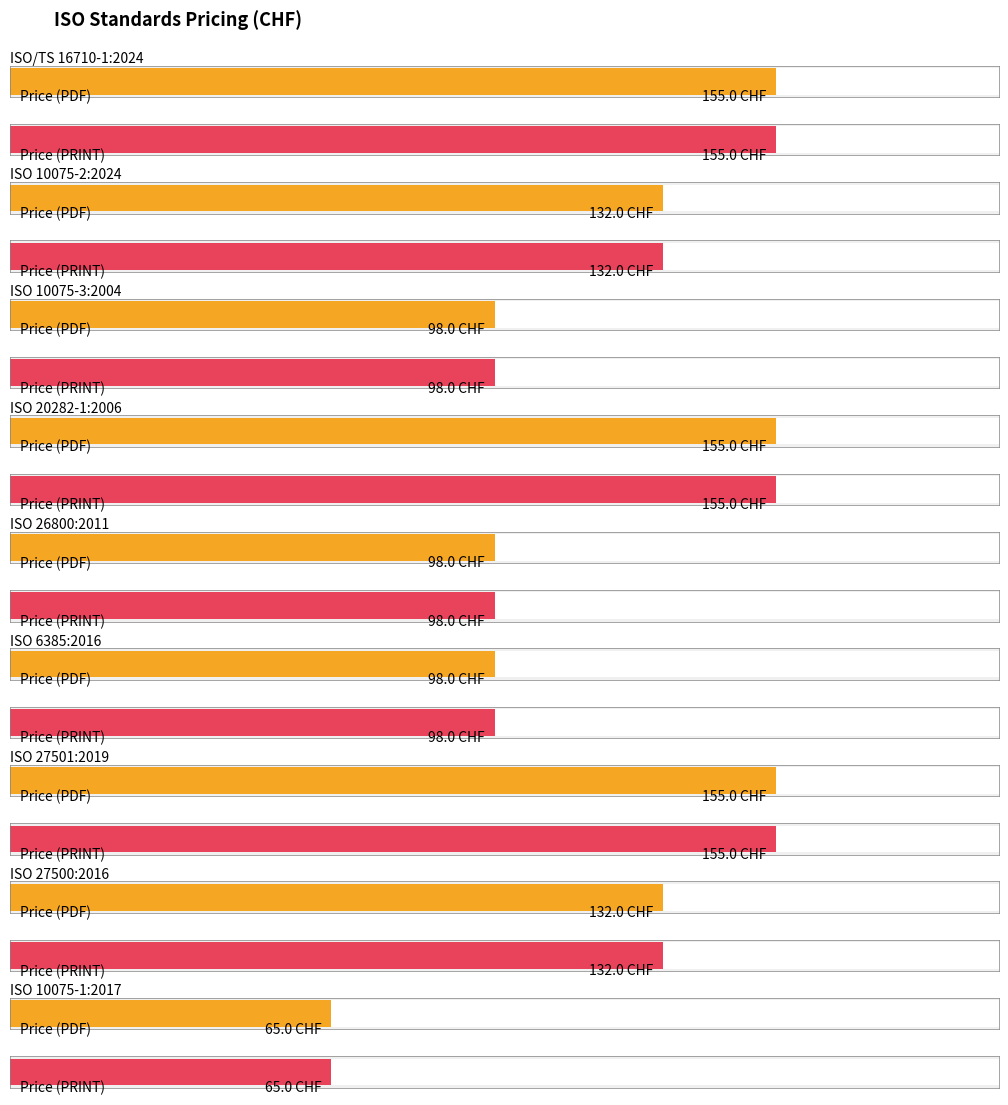

Reading right to left, extract all data points from this chart.

Price (PDF): ISO 10075-1:2017=65	ISO 27500:2016=132	ISO 27501:2019=155	ISO 6385:2016=98	ISO 26800:2011=98	ISO 20282-1:2006=155	ISO 10075-3:2004=98	ISO 10075-2:2024=132	ISO/TS 16710-1:2024=155
Price (PRINT): ISO 10075-1:2017=65	ISO 27500:2016=132	ISO 27501:2019=155	ISO 6385:2016=98	ISO 26800:2011=98	ISO 20282-1:2006=155	ISO 10075-3:2004=98	ISO 10075-2:2024=132	ISO/TS 16710-1:2024=155